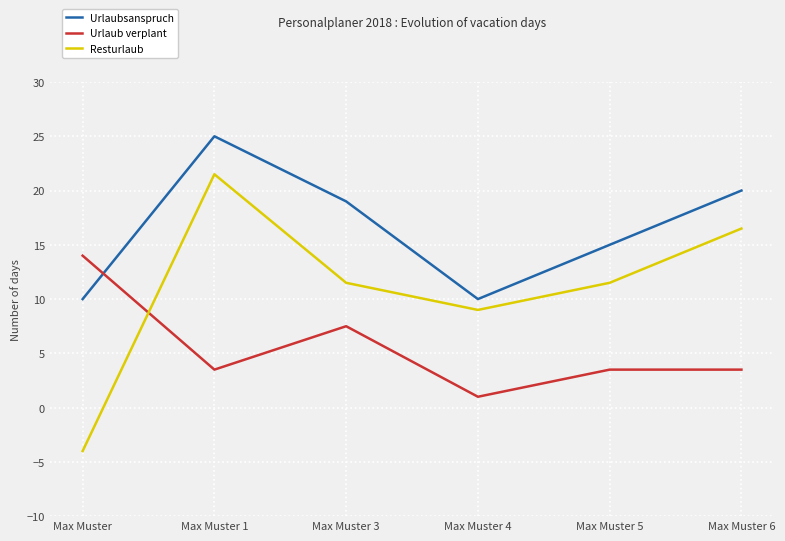

What is the total value across all series at Max Muster 3?

38.0